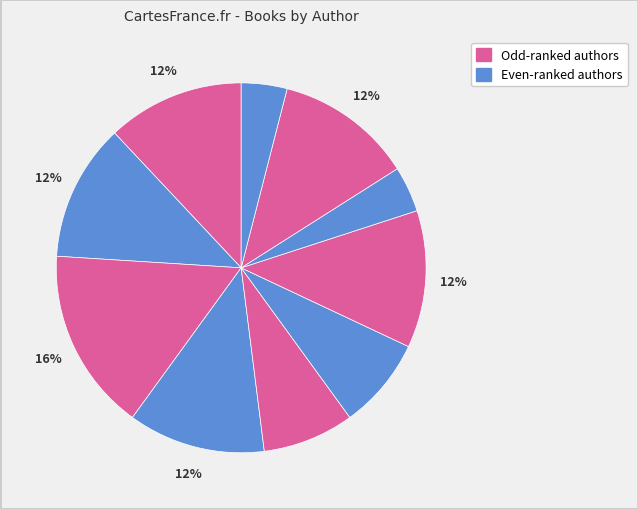

Count the number of slices in the pie.

10